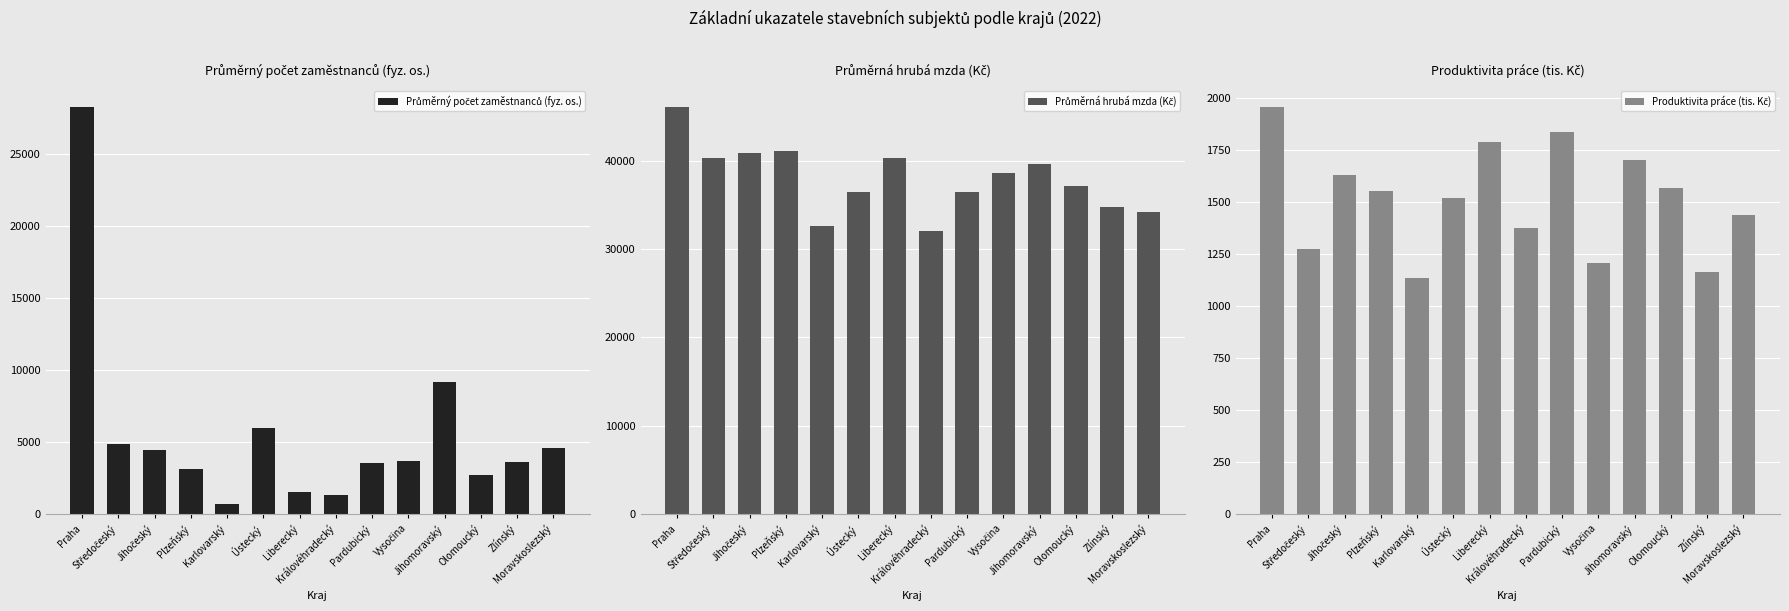

Which series has the largest total across all categories?

Průměrná hrubá mzda (Kč)